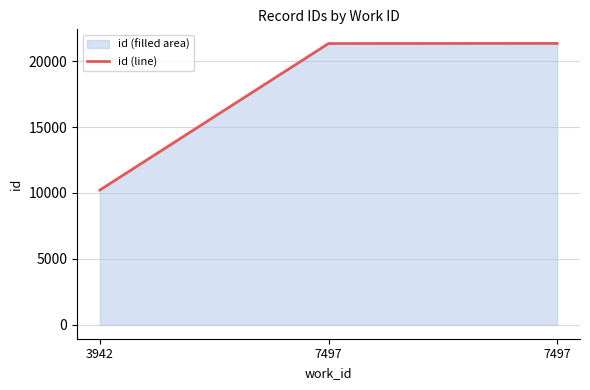

What is the greatest value displayed?

21353